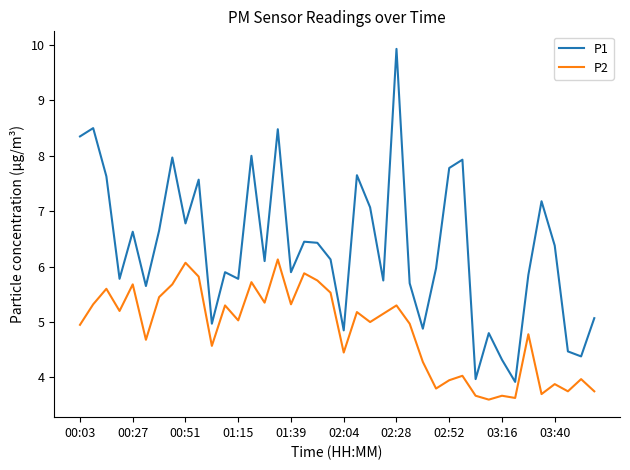

Which series has the largest total across all categories?

P1